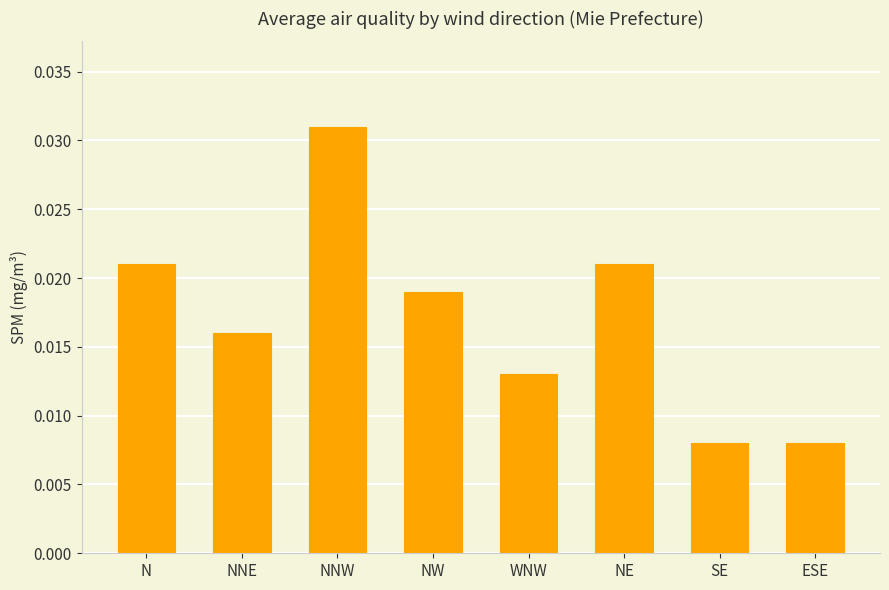

Between NNW and NNE, which is larger?

NNW